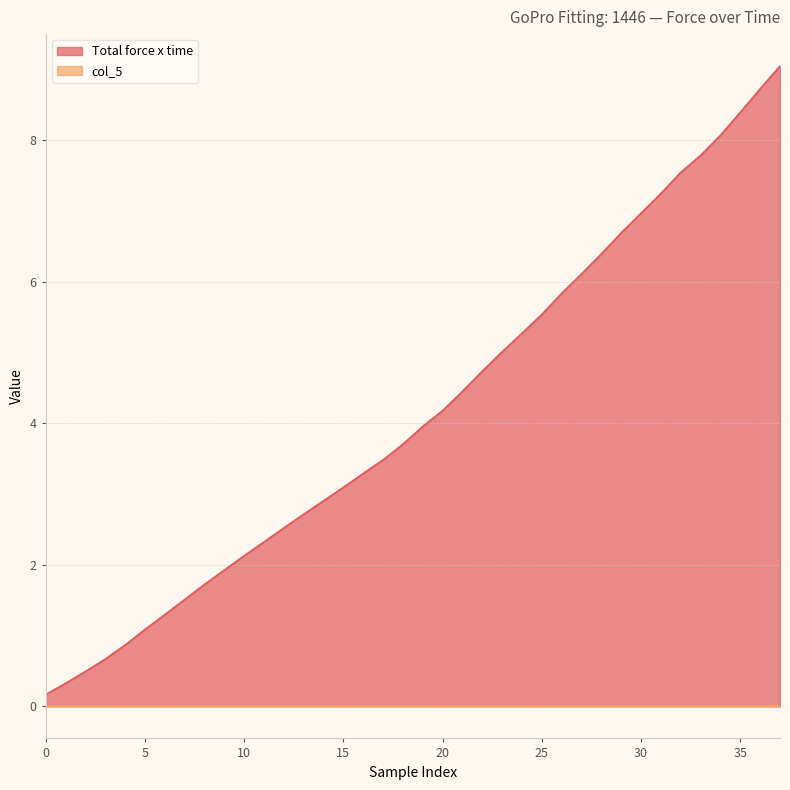

True or false: the data shows 3.6 at 25.

False